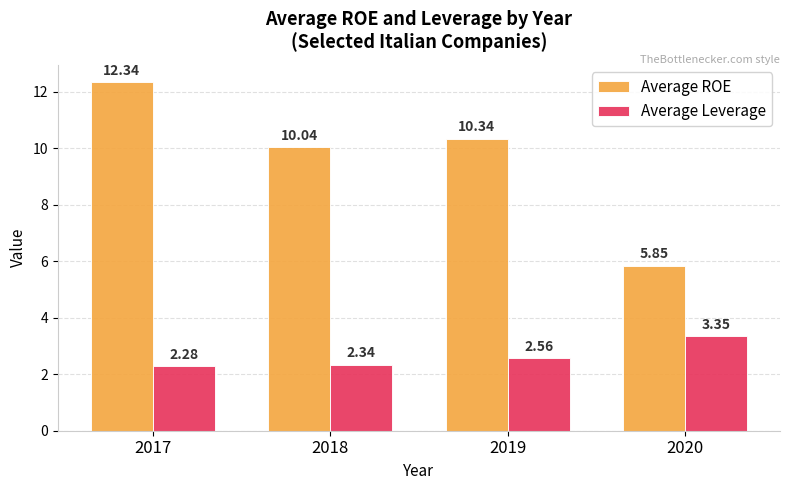

Which category has the highest value across all series?

2017